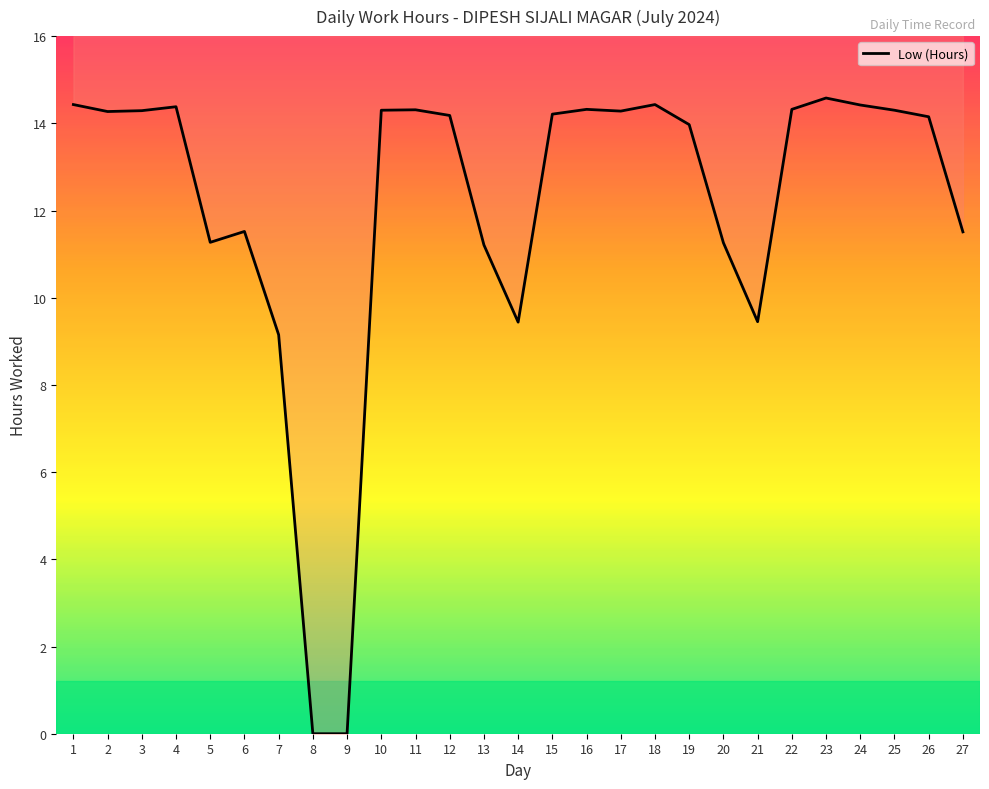

What is the difference between the maximum and minimum values?

14.6